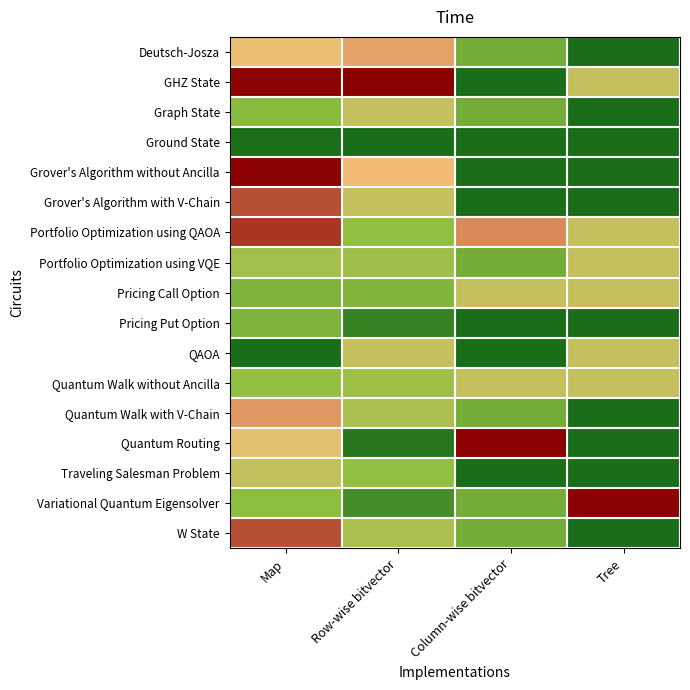

Reading right to left, list all the values displayed in this chart.

Deutsch-Josza: Tree=0.0	Column-wise bitvector=0.2	Row-wise bitvector=0.7	Map=0.6
GHZ State: Tree=0.5	Column-wise bitvector=0.0	Row-wise bitvector=1.0	Map=1.0
Graph State: Tree=0.0	Column-wise bitvector=0.2	Row-wise bitvector=0.5	Map=0.3
Ground State: Tree=0.0	Column-wise bitvector=0.0	Row-wise bitvector=0.0	Map=0.0
Grover's Algorithm without Ancilla: Tree=0.0	Column-wise bitvector=0.0	Row-wise bitvector=0.7	Map=1.0
Grover's Algorithm with V-Chain: Tree=0.0	Column-wise bitvector=0.0	Row-wise bitvector=0.5	Map=0.9
Portfolio Optimization using QAOA: Tree=0.5	Column-wise bitvector=0.8	Row-wise bitvector=0.3	Map=0.9
Portfolio Optimization using VQE: Tree=0.5	Column-wise bitvector=0.2	Row-wise bitvector=0.4	Map=0.4
Pricing Call Option: Tree=0.5	Column-wise bitvector=0.5	Row-wise bitvector=0.3	Map=0.3
Pricing Put Option: Tree=0.0	Column-wise bitvector=0.0	Row-wise bitvector=0.1	Map=0.3
QAOA: Tree=0.5	Column-wise bitvector=0.0	Row-wise bitvector=0.5	Map=0.0
Quantum Walk without Ancilla: Tree=0.5	Column-wise bitvector=0.5	Row-wise bitvector=0.4	Map=0.3
Quantum Walk with V-Chain: Tree=0.0	Column-wise bitvector=0.2	Row-wise bitvector=0.4	Map=0.7
Quantum Routing: Tree=0.0	Column-wise bitvector=1.0	Row-wise bitvector=0.0	Map=0.6
Traveling Salesman Problem: Tree=0.0	Column-wise bitvector=0.0	Row-wise bitvector=0.3	Map=0.5
Variational Quantum Eigensolver: Tree=1.0	Column-wise bitvector=0.2	Row-wise bitvector=0.1	Map=0.3
W State: Tree=0.0	Column-wise bitvector=0.2	Row-wise bitvector=0.4	Map=0.9